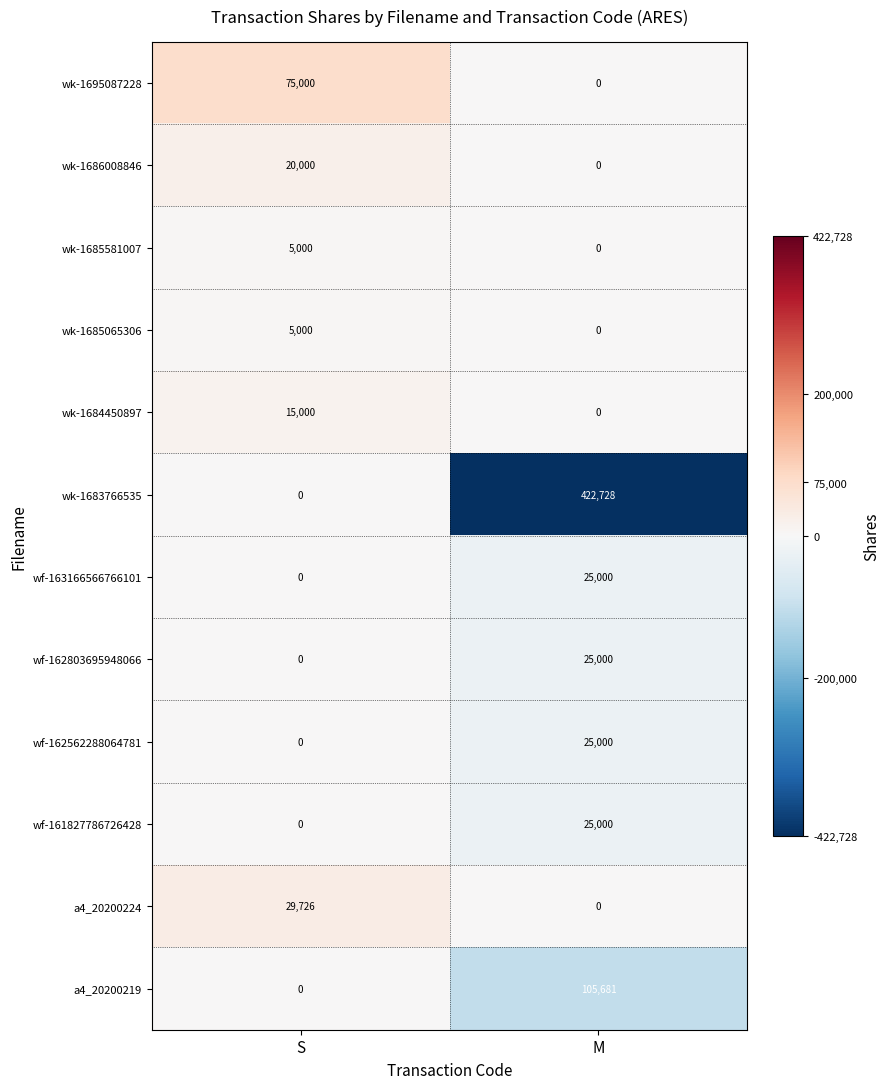

What is the difference between the wf-163166566766101 values at M and S?

25000